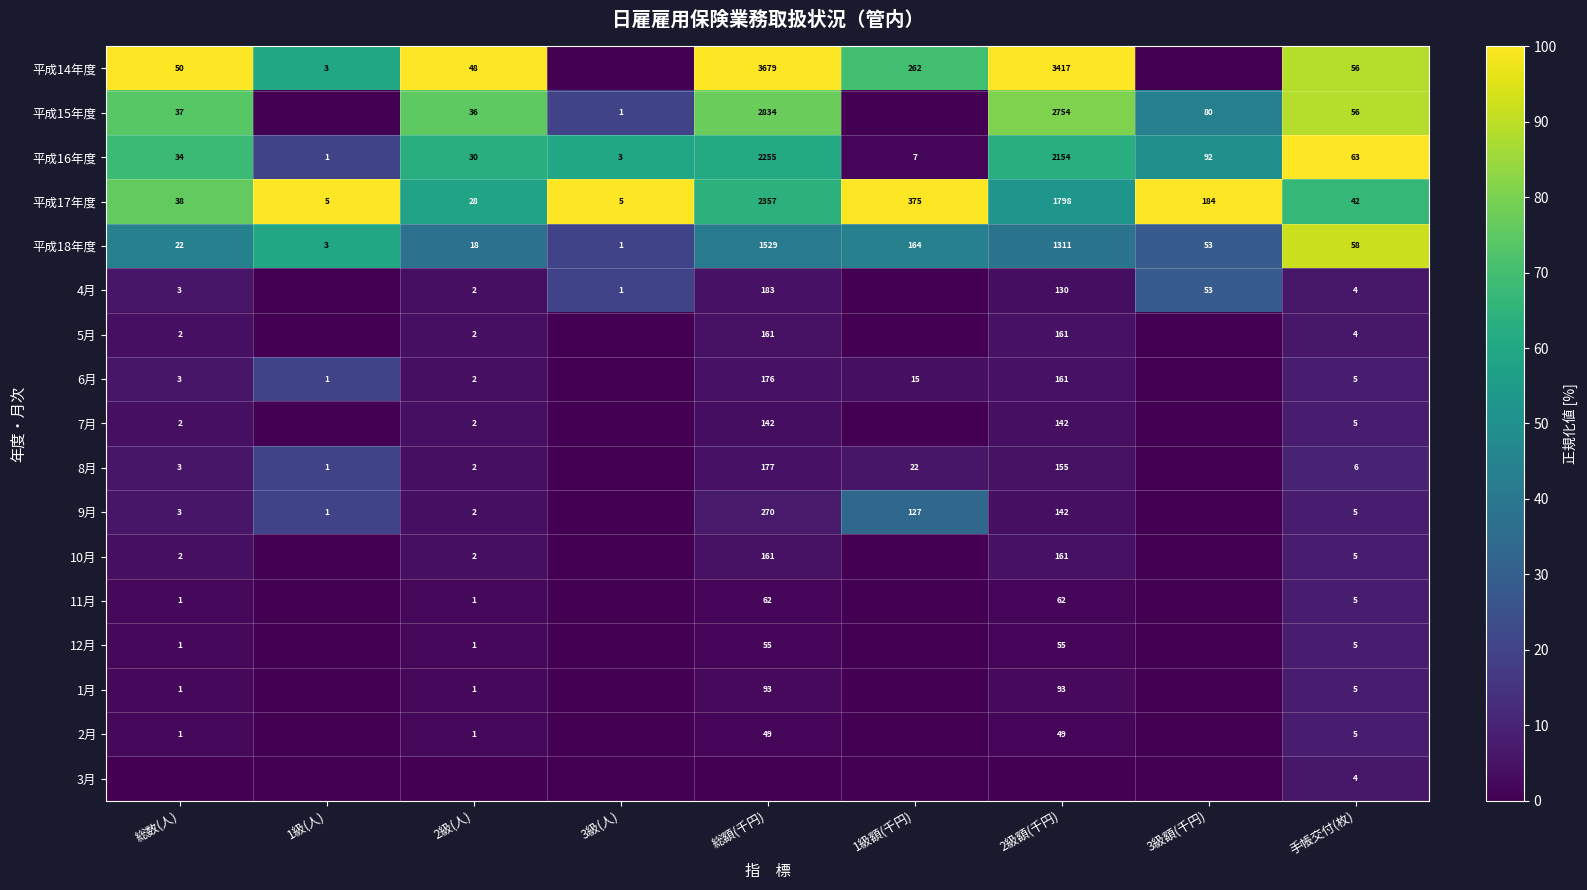

Between 手帳交付(枚) and 3級(人), which is larger?

手帳交付(枚)